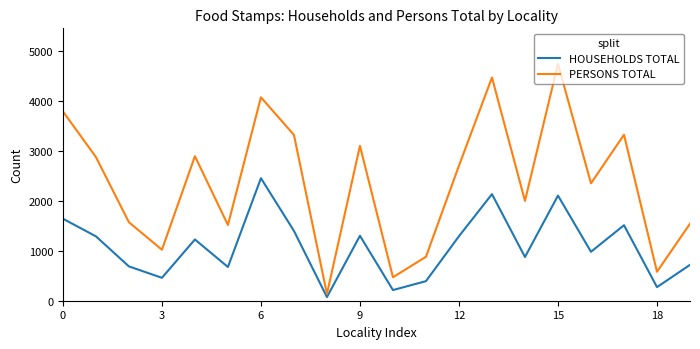

Which series has the largest total across all categories?

PERSONS TOTAL